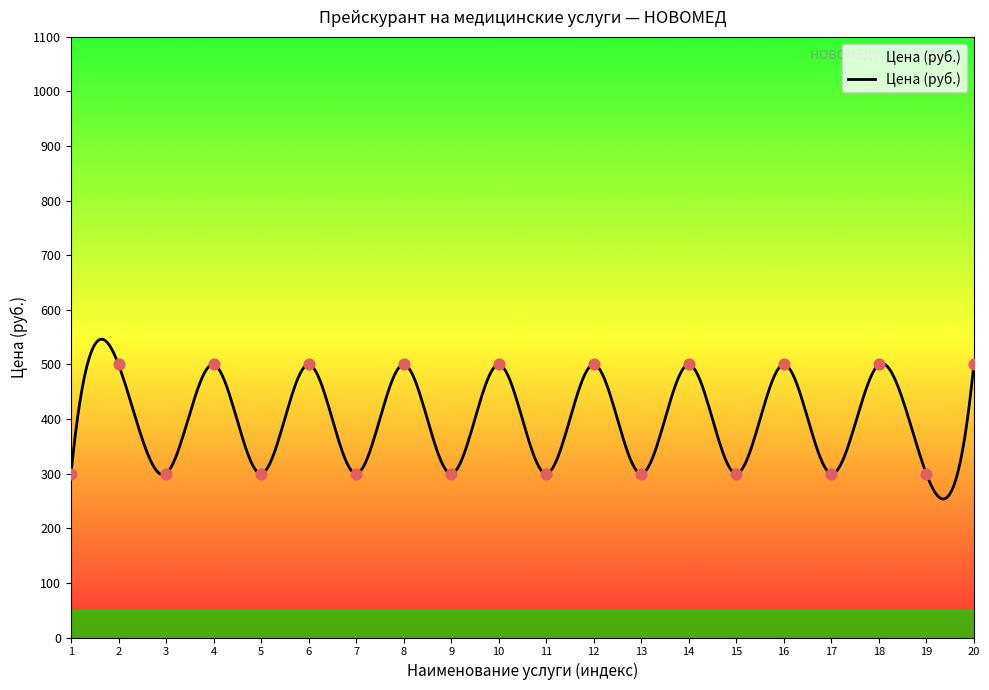

What is the smallest value displayed?

253.8